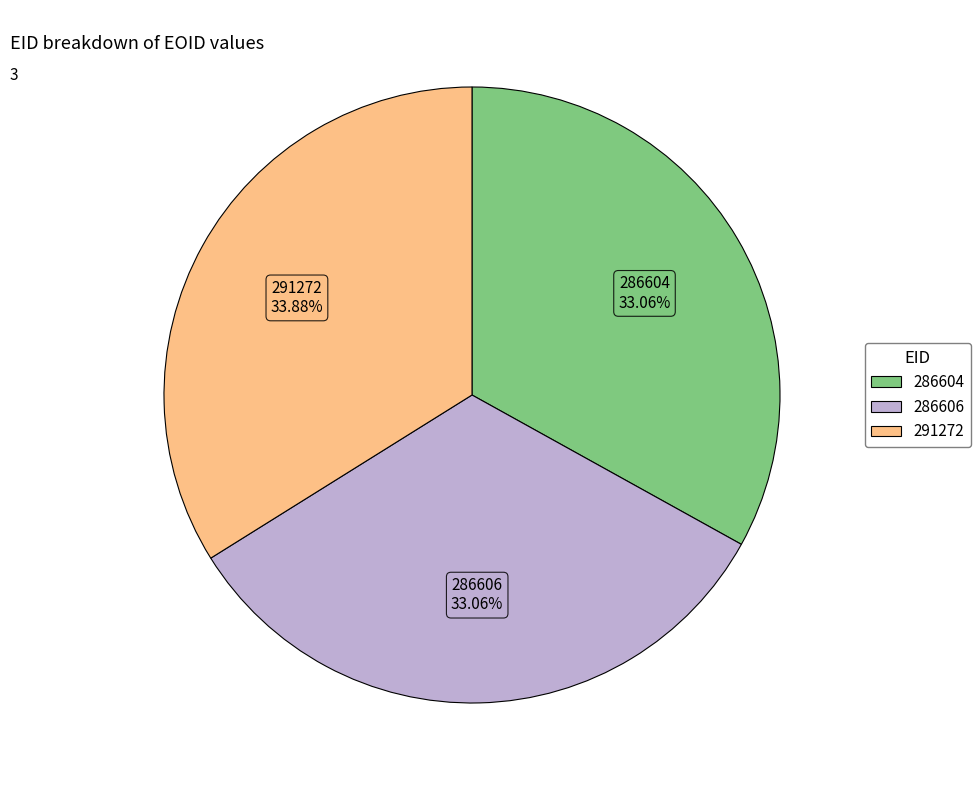

Between 291272 and 286604, which is larger?

291272